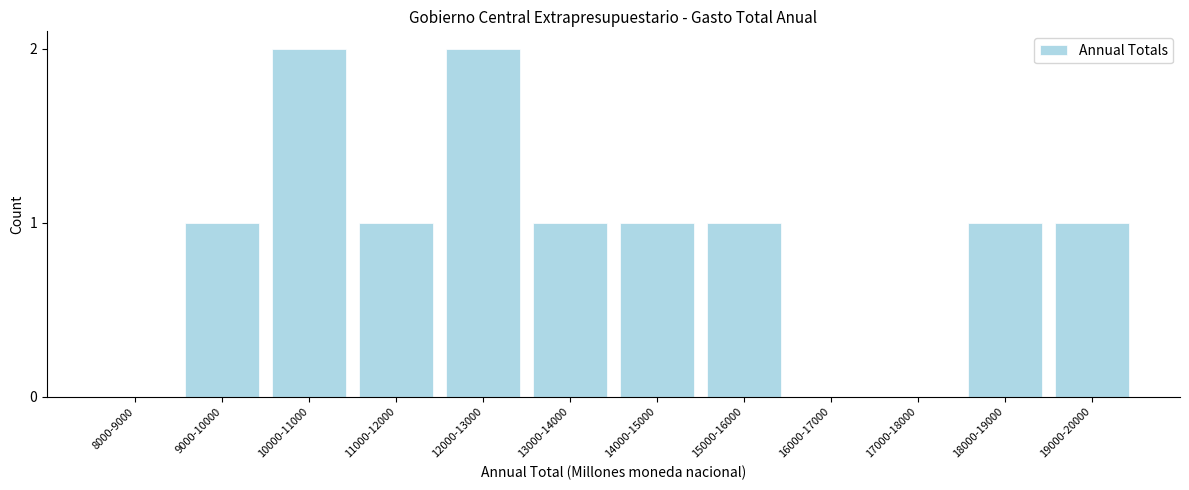

Reading right to left, list all the values displayed in this chart.

19000-20000=1	18000-19000=1	17000-18000=0	16000-17000=0	15000-16000=1	14000-15000=1	13000-14000=1	12000-13000=2	11000-12000=1	10000-11000=2	9000-10000=1	8000-9000=0